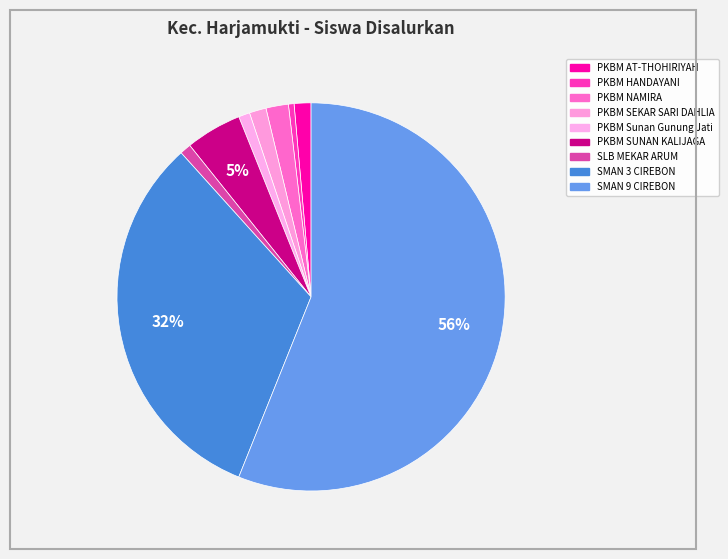

What is the smallest slice in the pie chart?

PKBM HANDAYANI